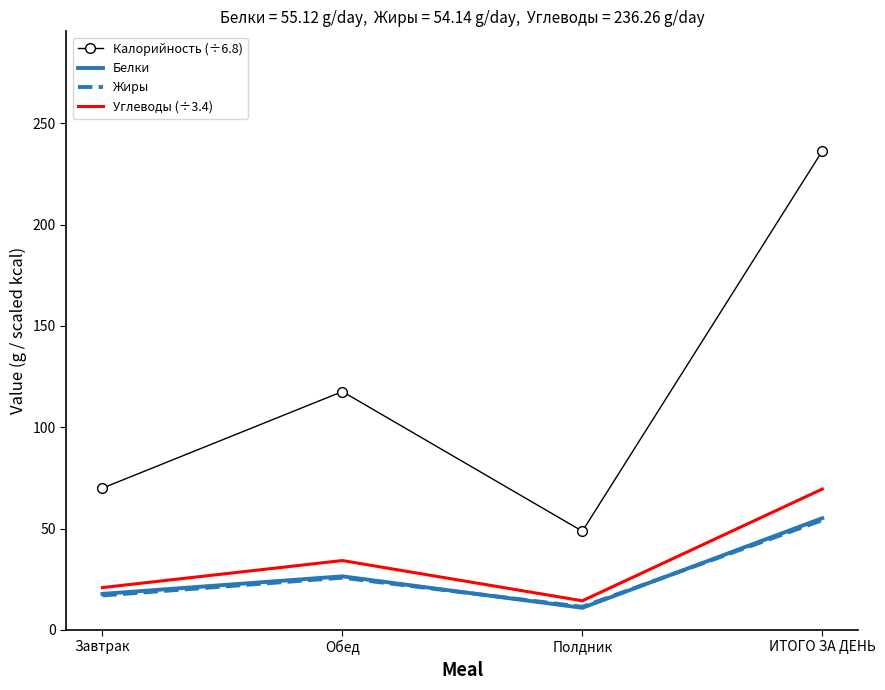

The value of Жиры at Завтрак is 17.0. True or false?

True